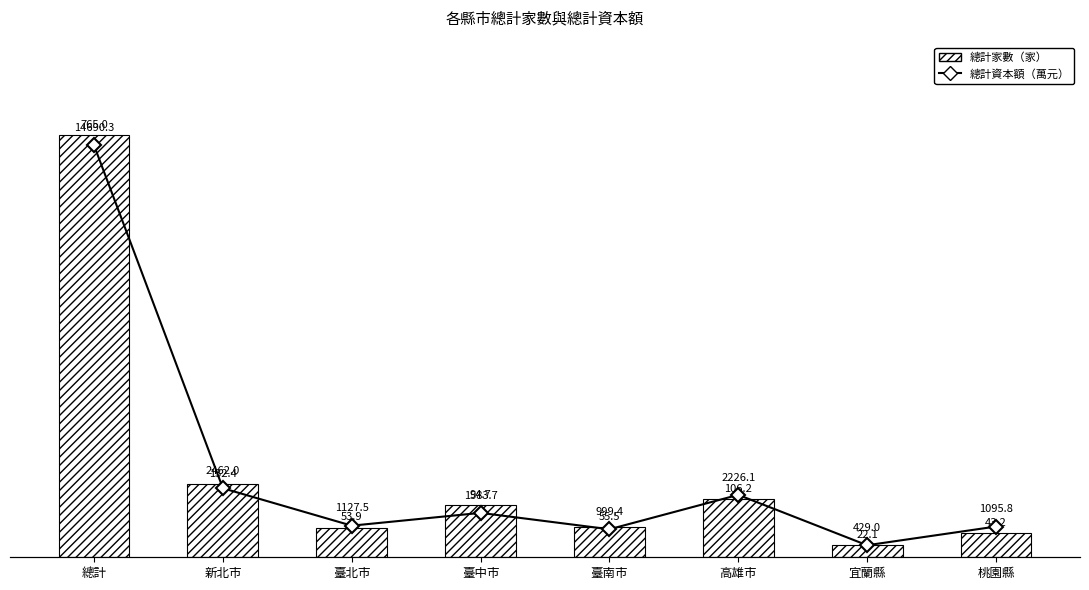

How many series are shown in this chart?

2